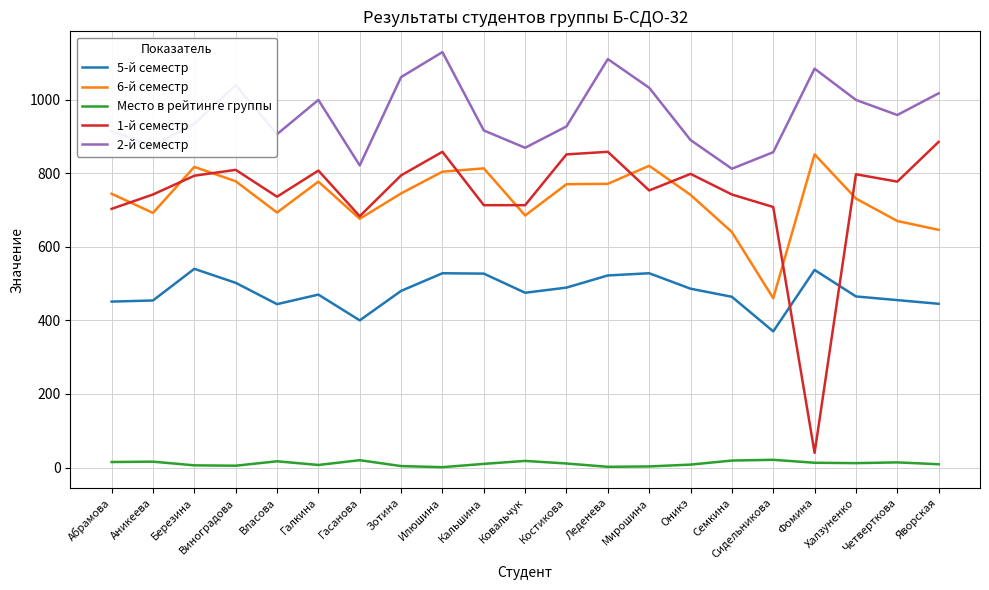

What is the difference between the highest and lowest values at Костикова?

916